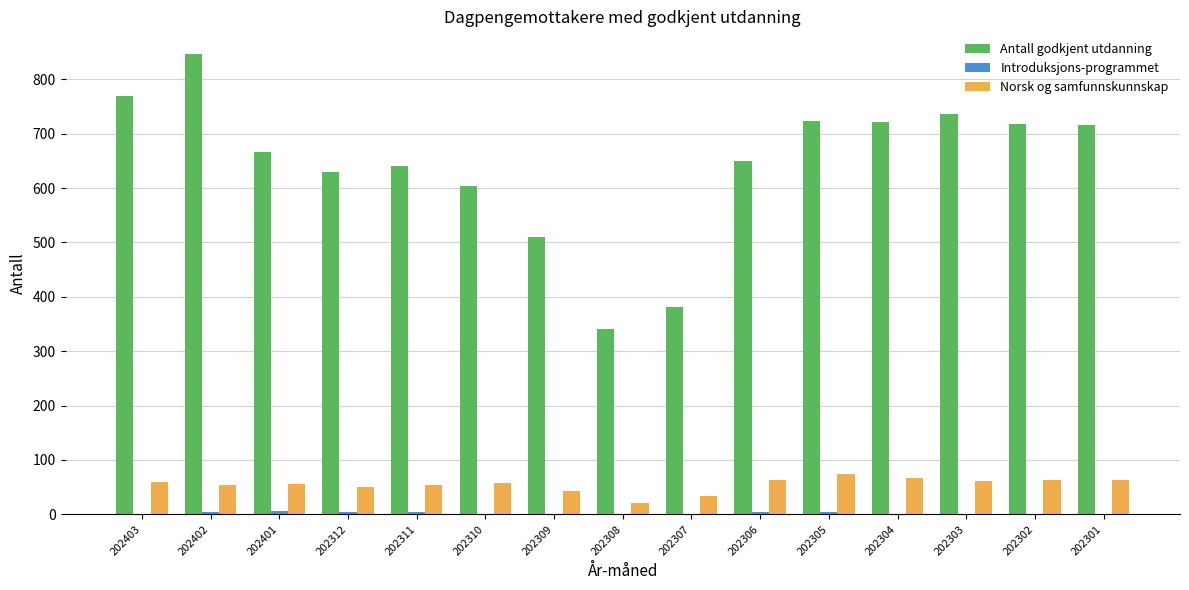

Which series has the largest total across all categories?

Antall godkjent utdanning